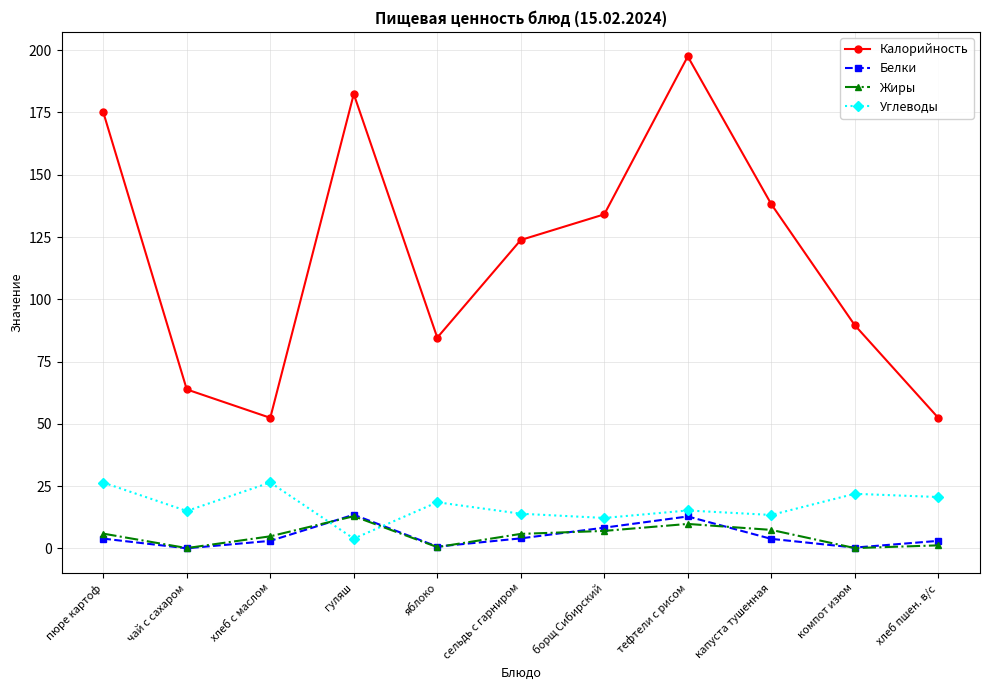

What position from the left is хлеб пшен. в/с?

11